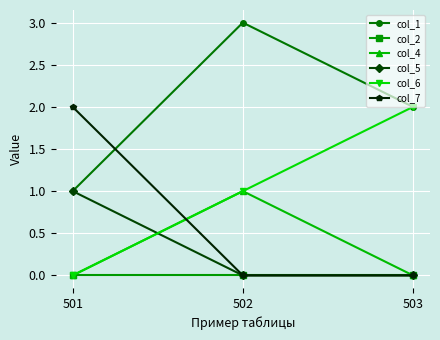

Count the col_7 values in the range 0 to 2.

3